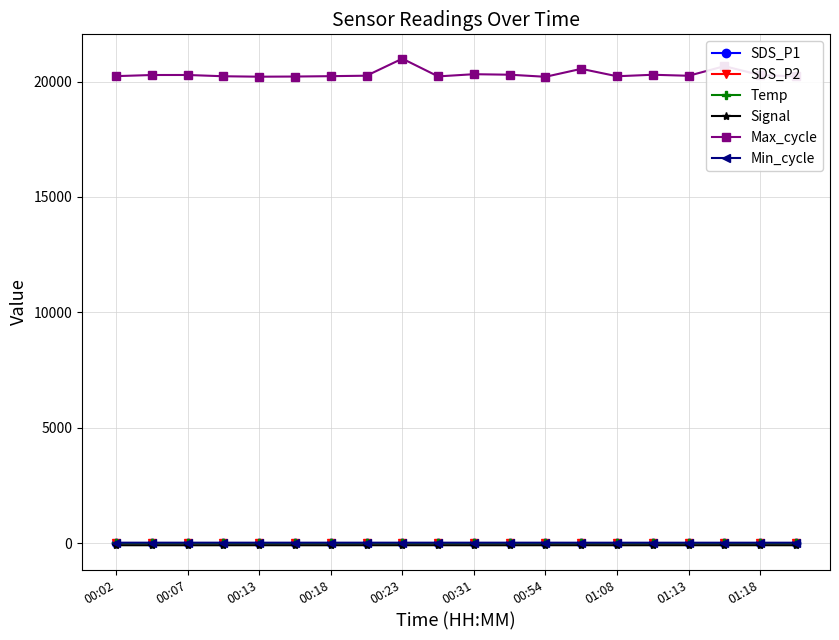

Which series has the largest range (max minus min)?

Max_cycle